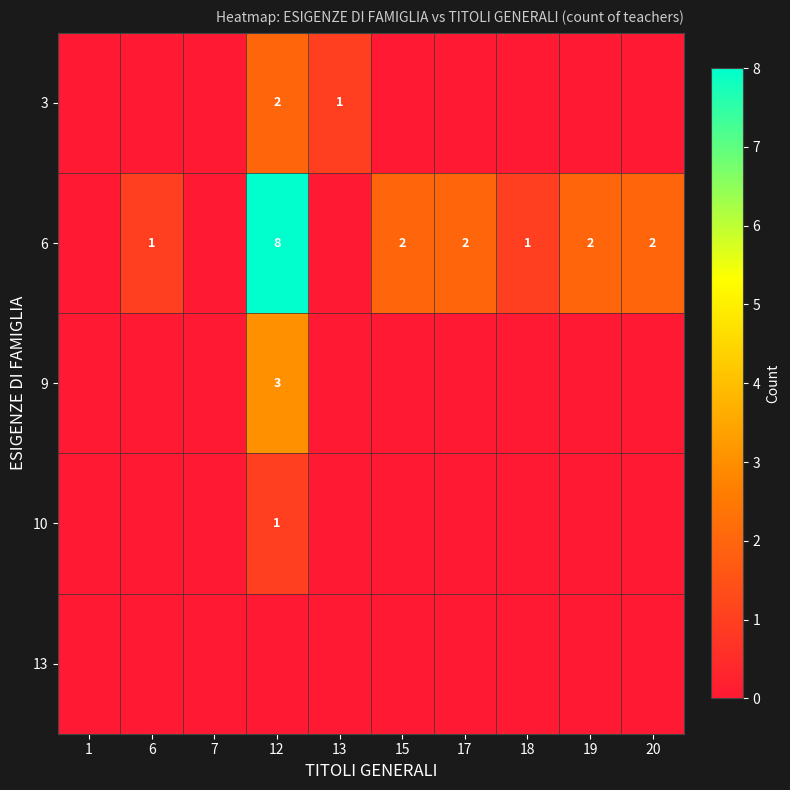

True or false: 9 has a value of 3 at 12.

True